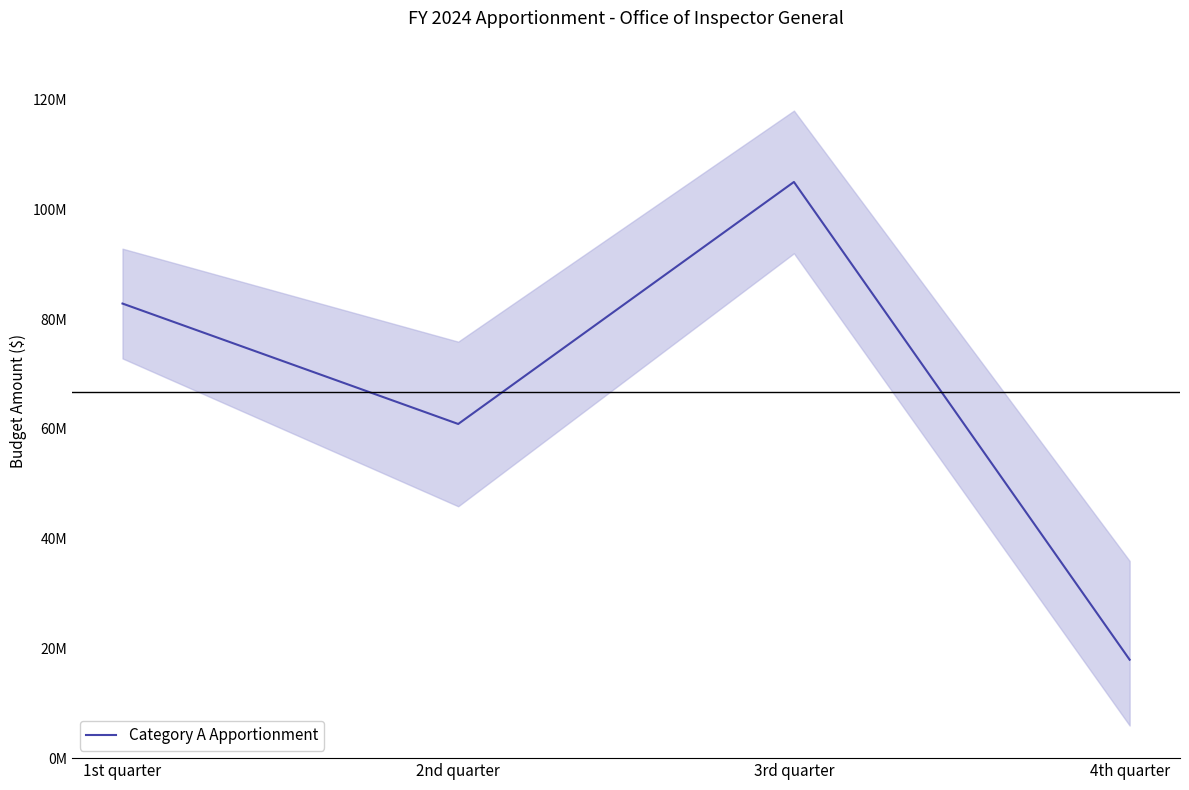

What is the maximum value shown in the chart?

105008300